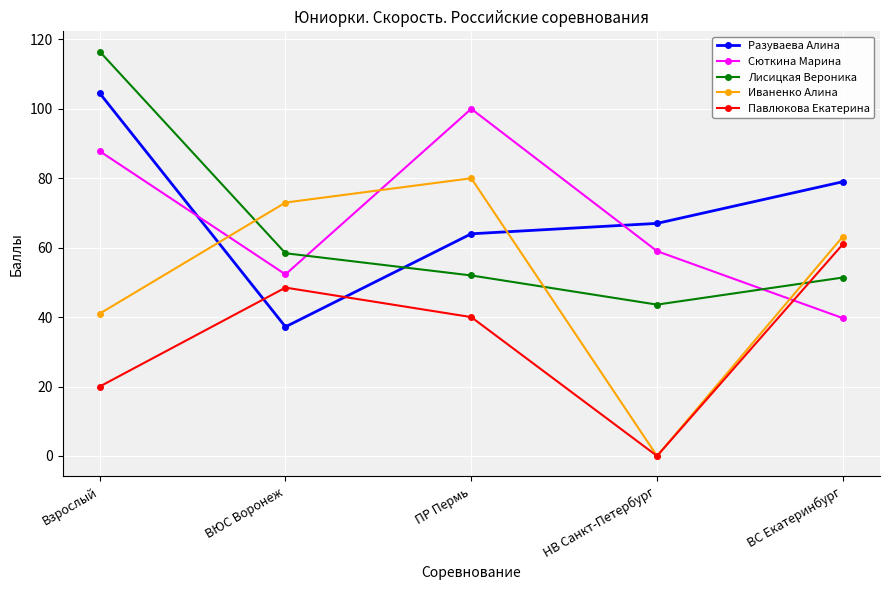

How many data points in Разуваева Алина are less than 67?

2